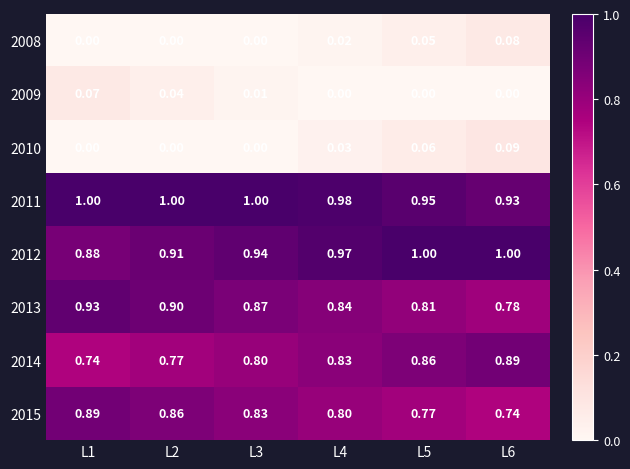

Is the value of 2011 at L5 greater than the value of 2009 at L2?

Yes